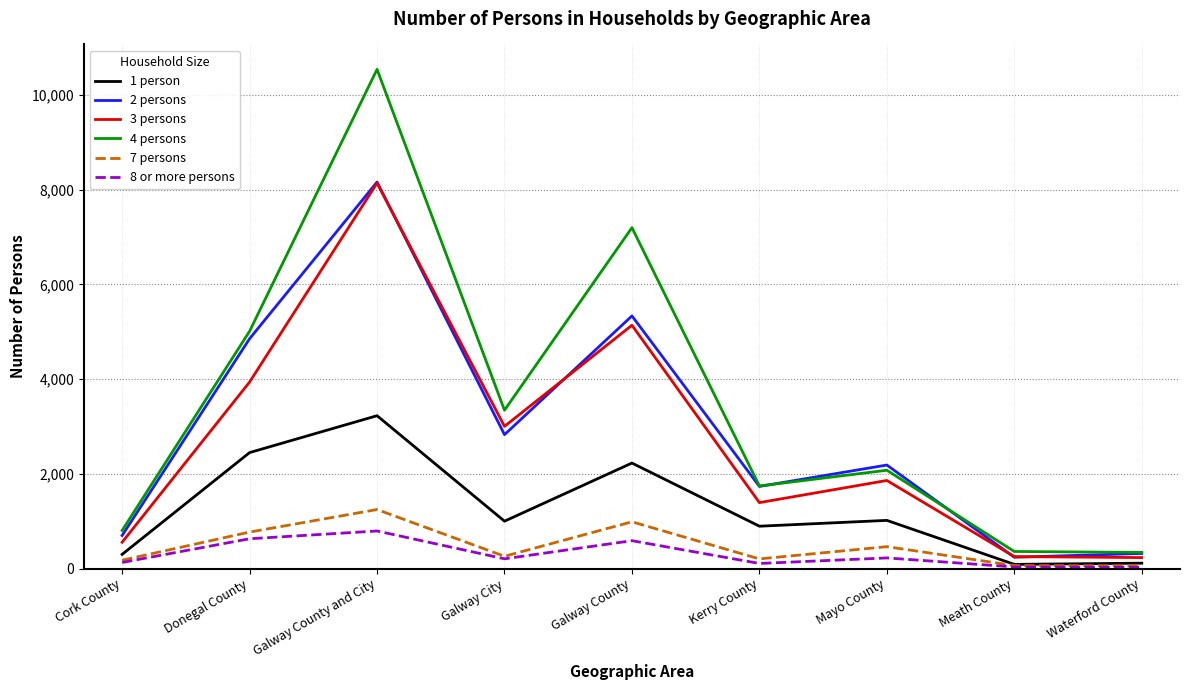

Which series has the widest spread of values?

4 persons